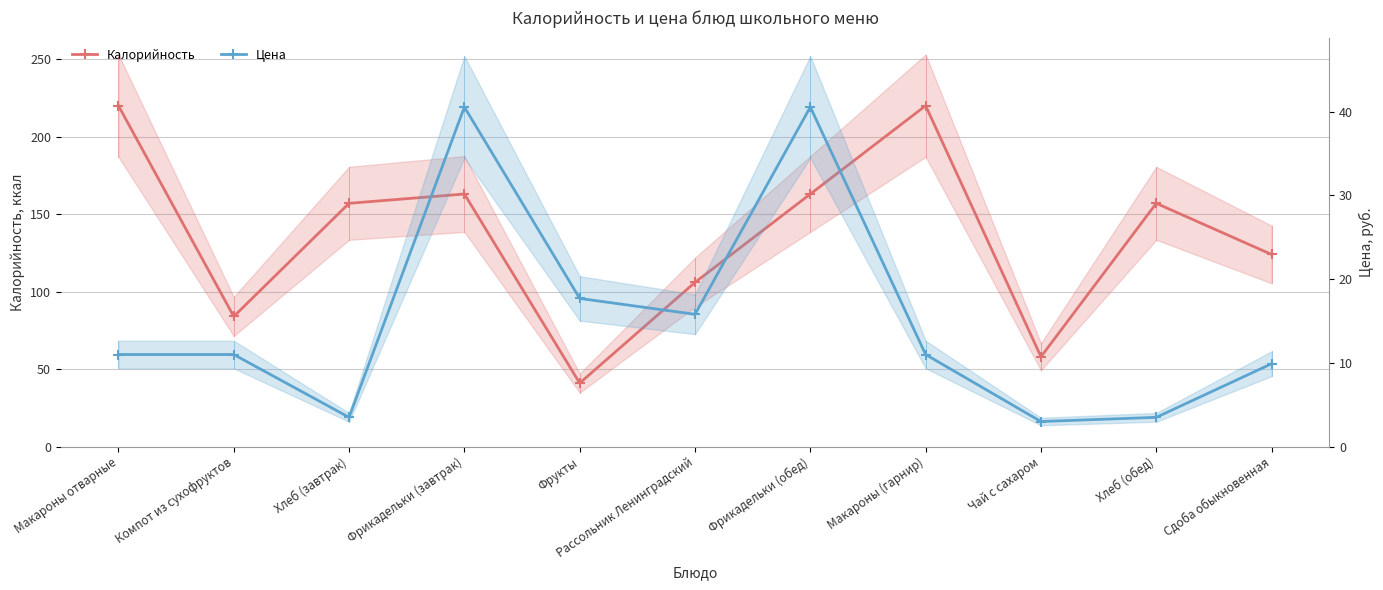

At which label does Калорийность reach its minimum?

Фрукты